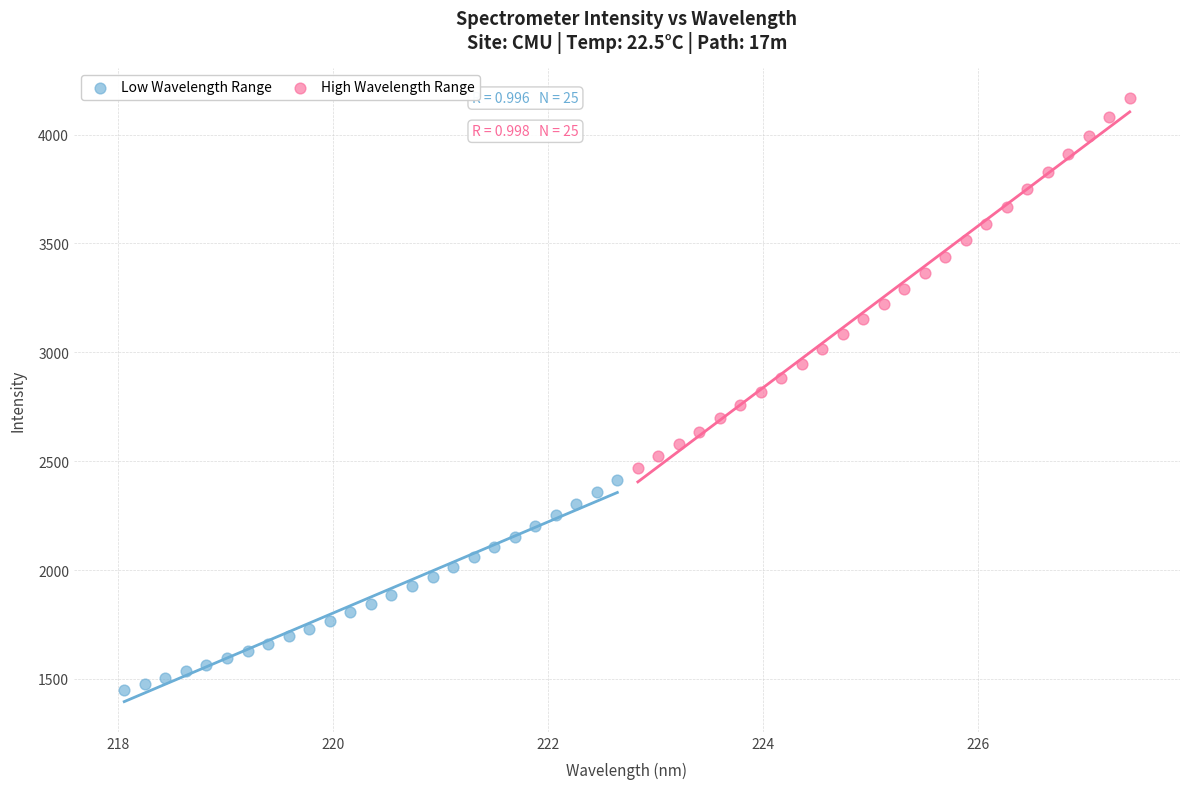

Which series has the largest Y range (max minus min)?

High Wavelength Range